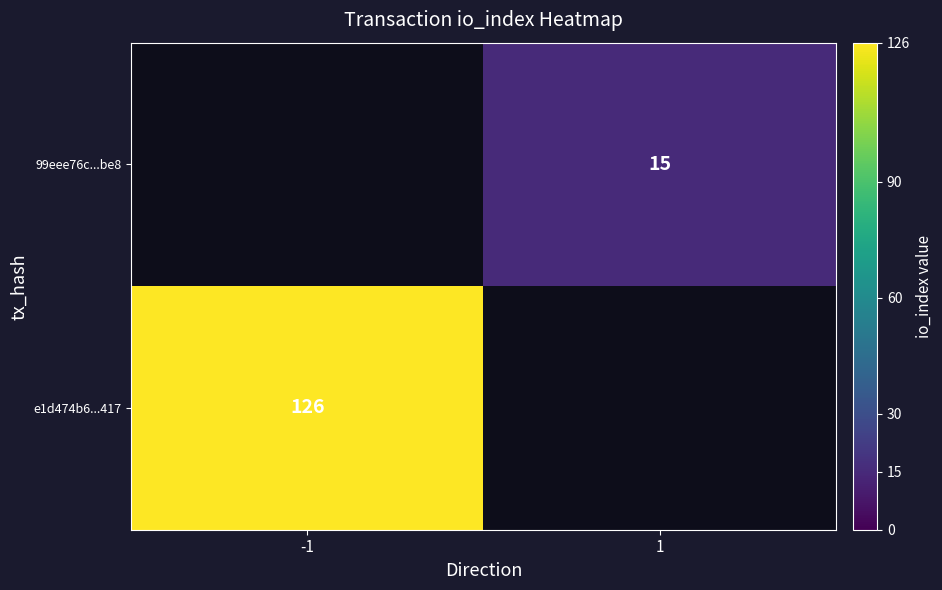

Between 1 and -1, which is larger?

-1